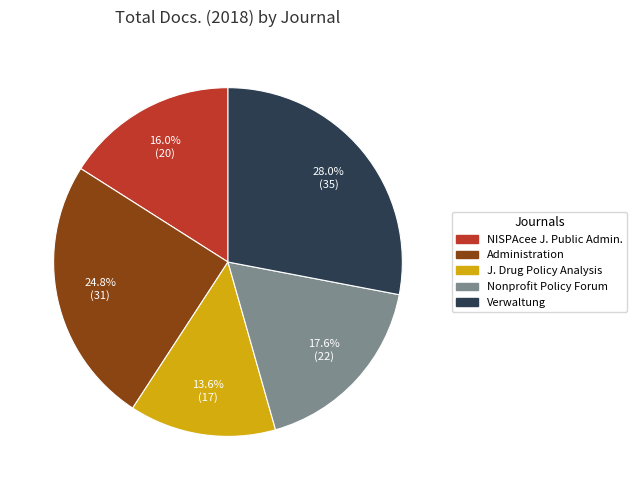

Does any single category account for the majority?

No